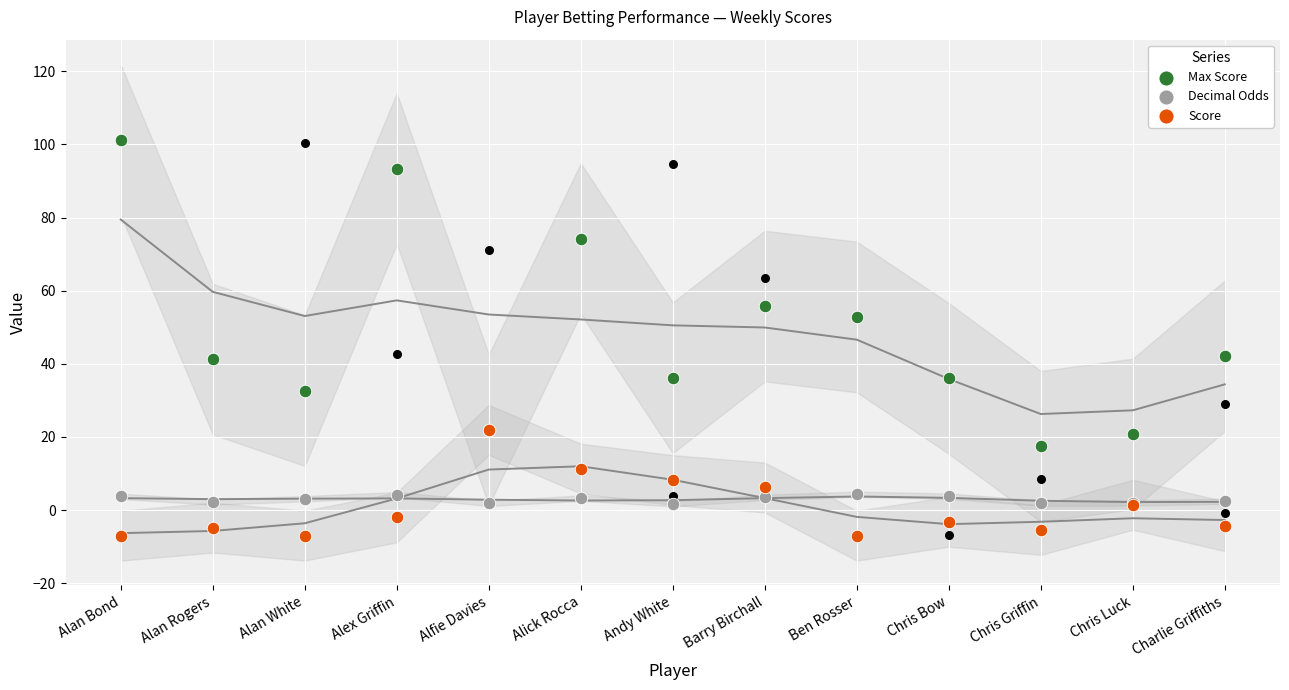

Is the value of Max Score at Alan White greater than the value of Decimal Odds at Alex Griffin?

Yes